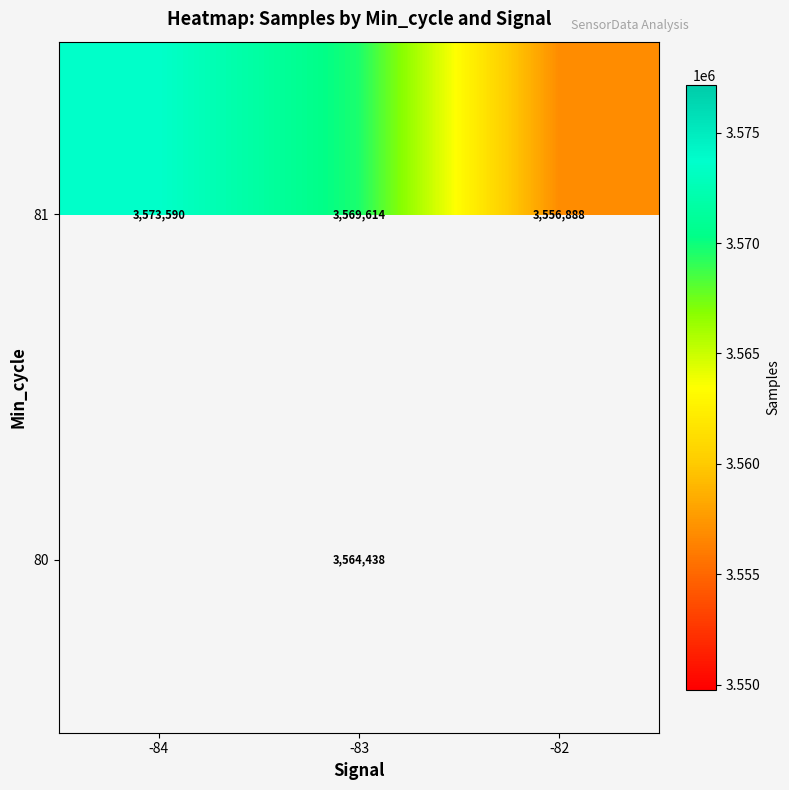

How many values in the 81 series are below 3569614?

1